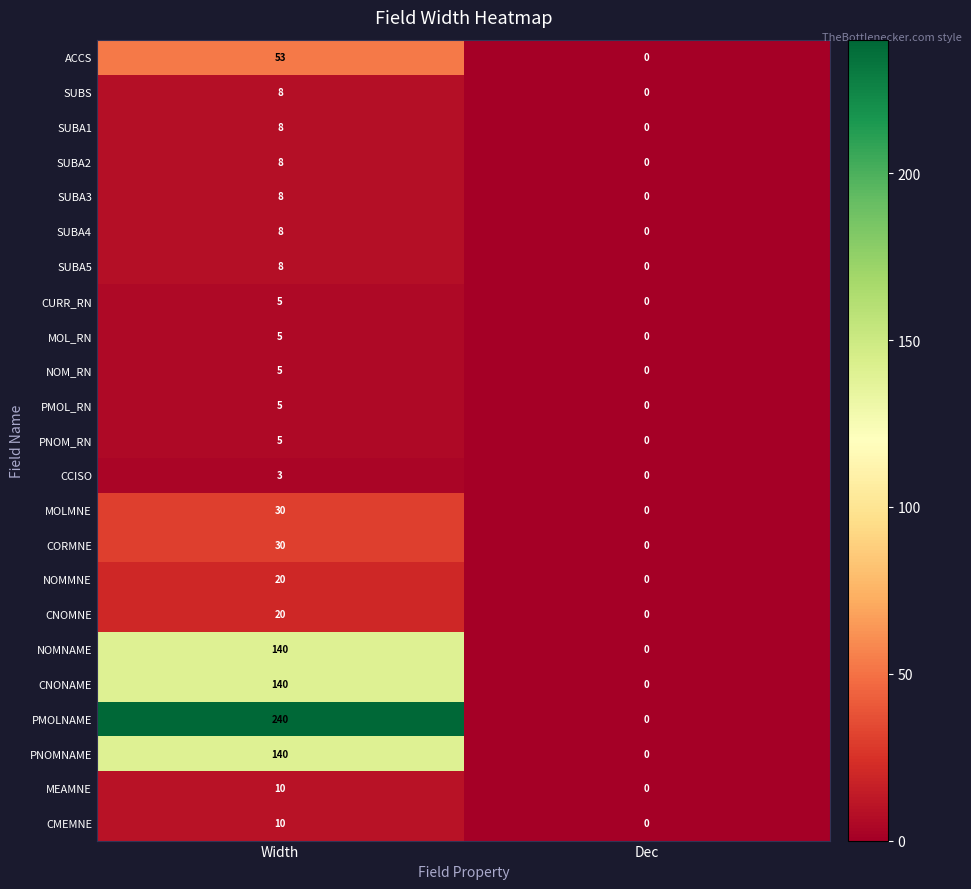

Is it true that MOL_RN equals 2 at Dec?

False